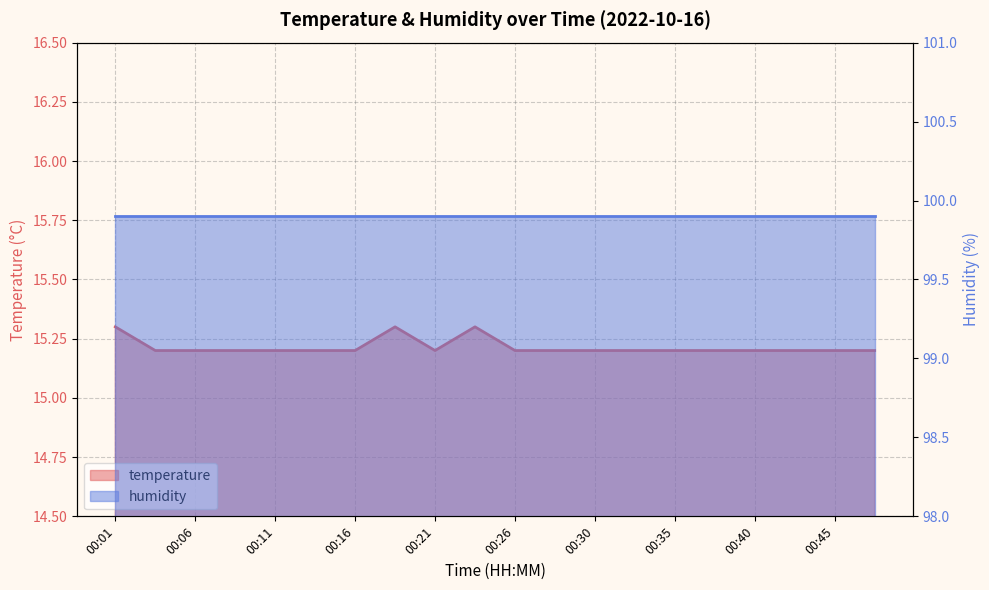

What is the change in value from 00:01 to 00:48?

-0.1